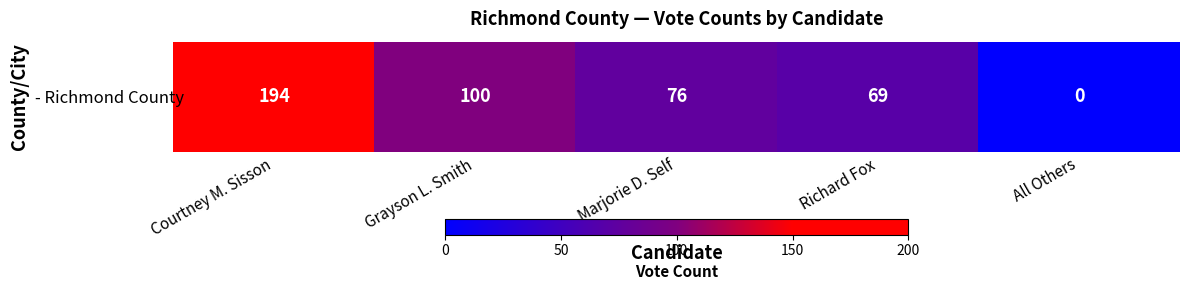

At which label does the data first exceed 76?

Courtney M. Sisson